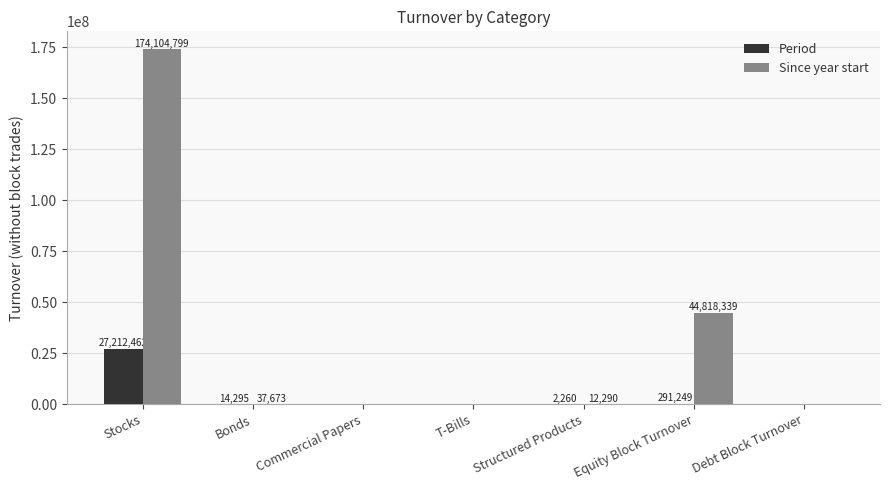

What is the total value across all series at Stocks?

201317261.0